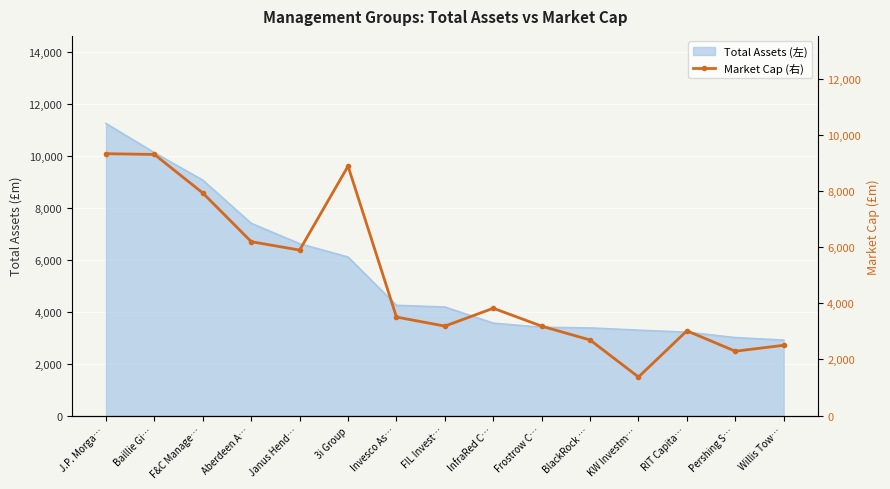

Which has a higher value, Willis Tow… or Aberdeen A…?

Aberdeen A…